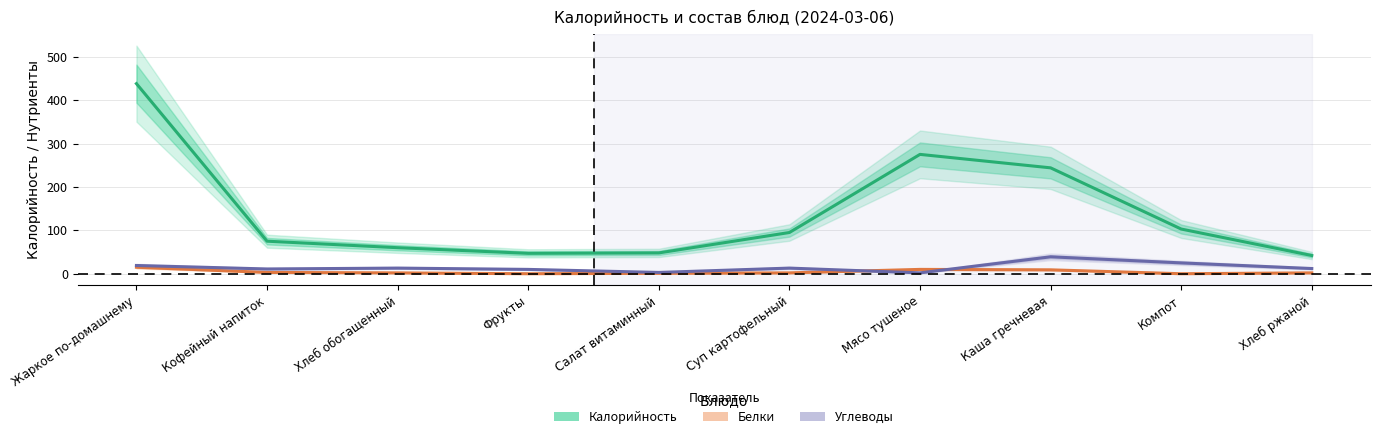

Which series has the largest total across all categories?

Калорийность